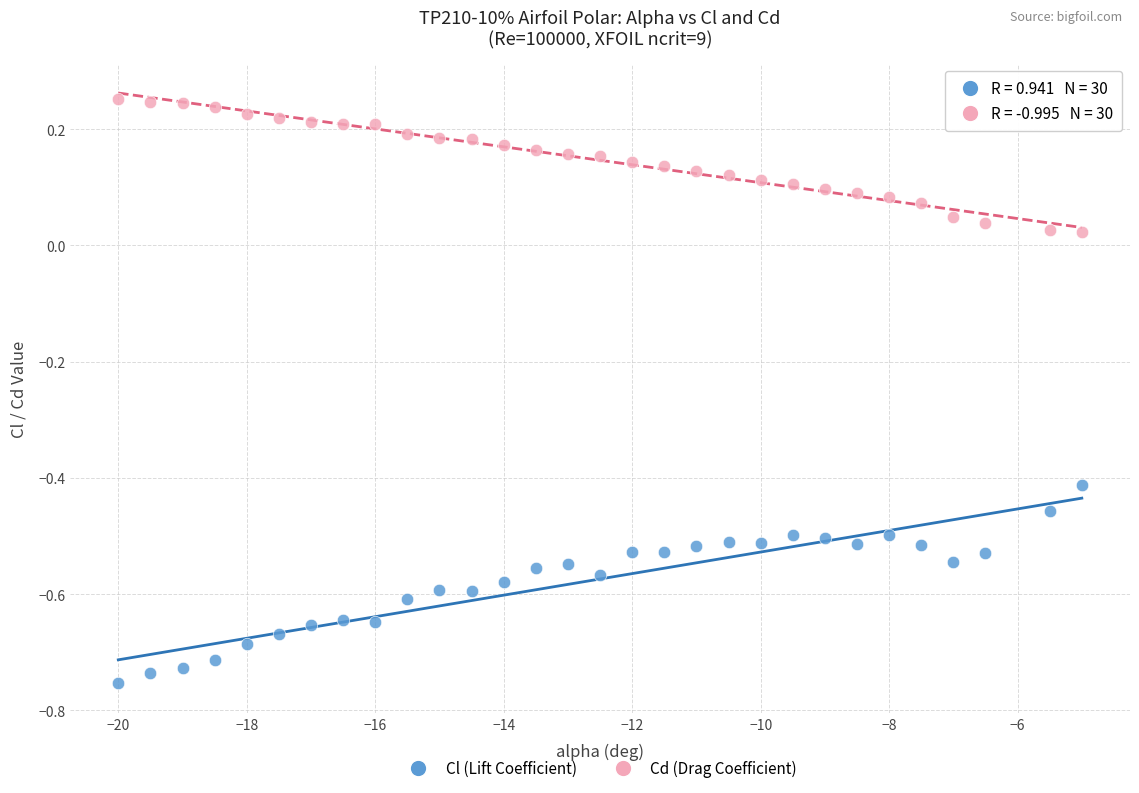

Which series has the largest Y range (max minus min)?

Cl (Lift Coefficient)